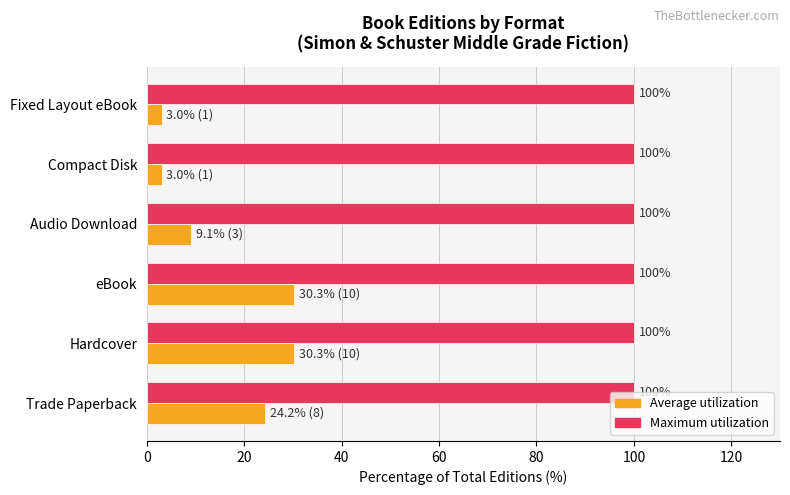

What is the total value across all series at Compact Disk?

103.0